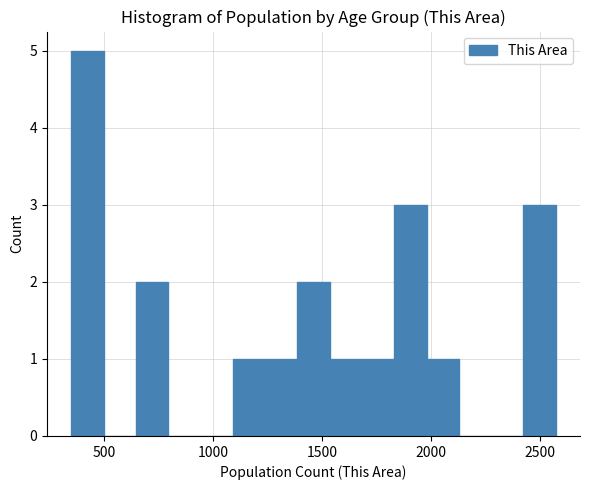

Read against the x-axis, roughly where is the centre of the tallest bar?

400